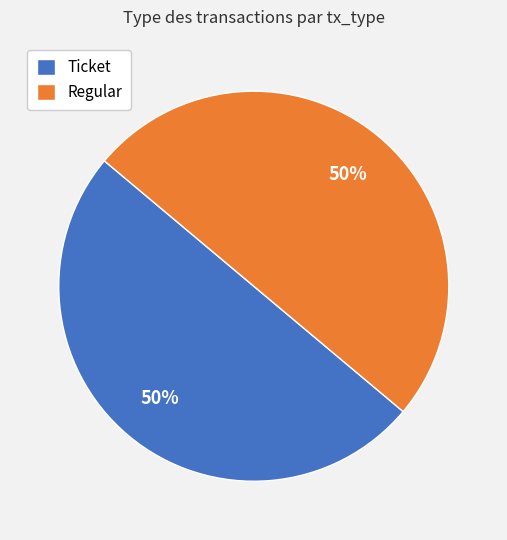

To the nearest percent, what is the difference between the Ticket and Regular slice percentages?

0%